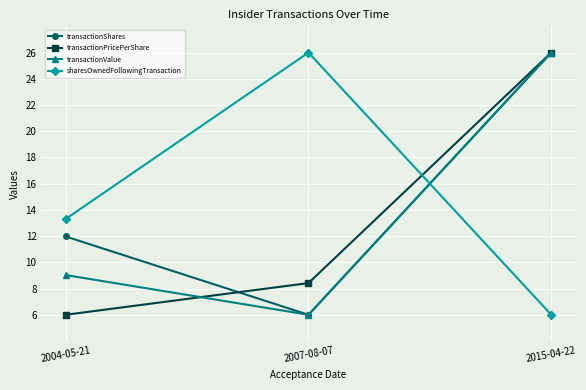

At 2004-05-21, list the series in order from smallest to largest.

transactionPricePerShare, transactionValue, transactionShares, sharesOwnedFollowingTransaction